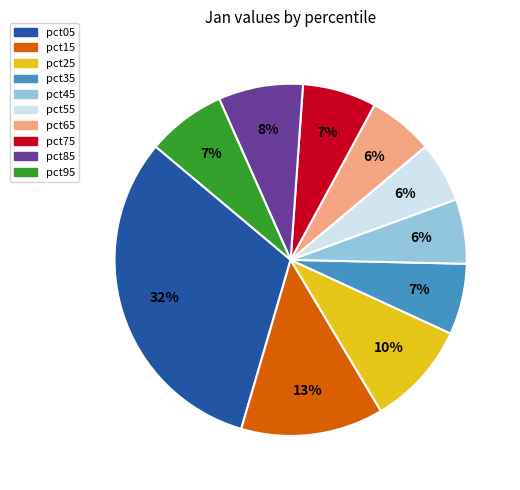

Which category has the biggest portion of the pie?

pct05